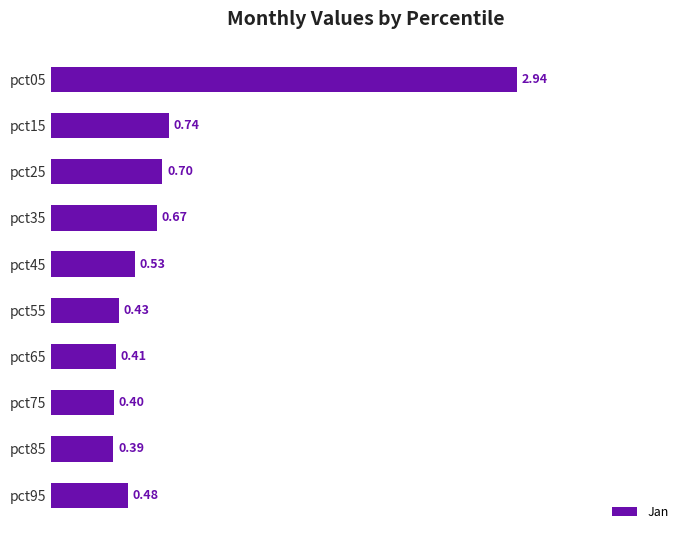

Are the bars grouped side by side (vs. stacked)?

No